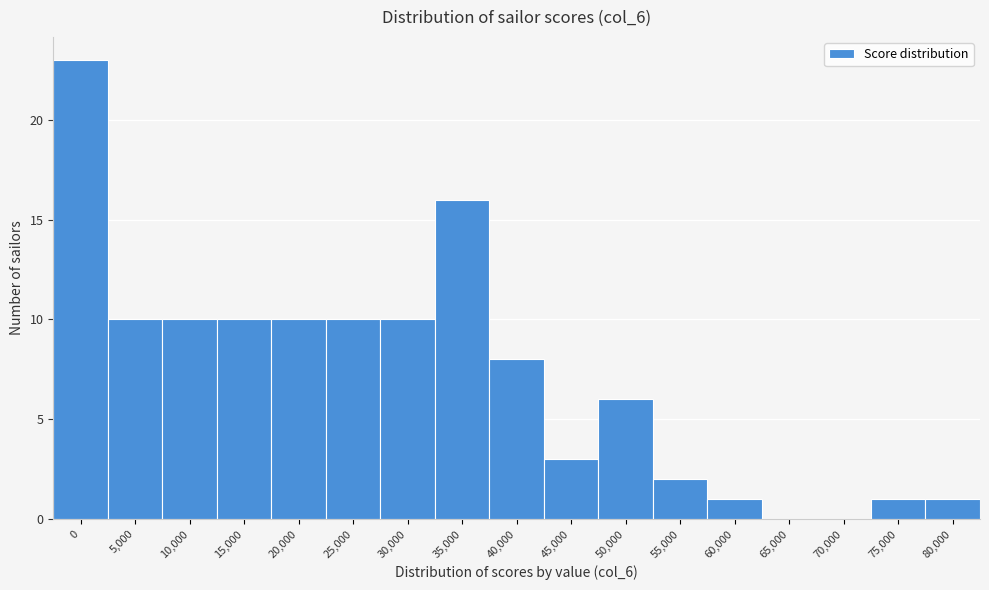

Reading left to right, list all the values displayed in this chart.

0=23	5,000=10	10,000=10	15,000=10	20,000=10	25,000=10	30,000=10	35,000=16	40,000=8	45,000=3	50,000=6	55,000=2	60,000=1	65,000=0	70,000=0	75,000=1	80,000=1